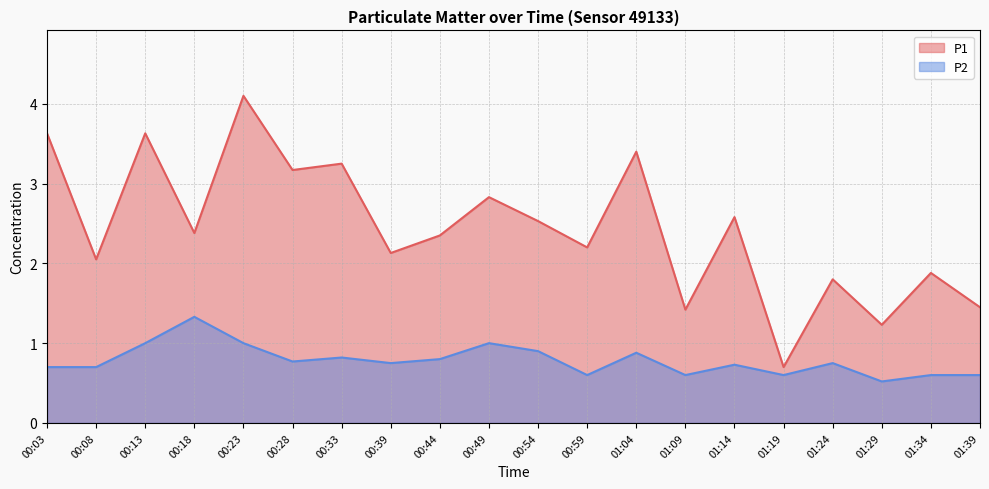

How many interior local peaks does the P1 series have?

8